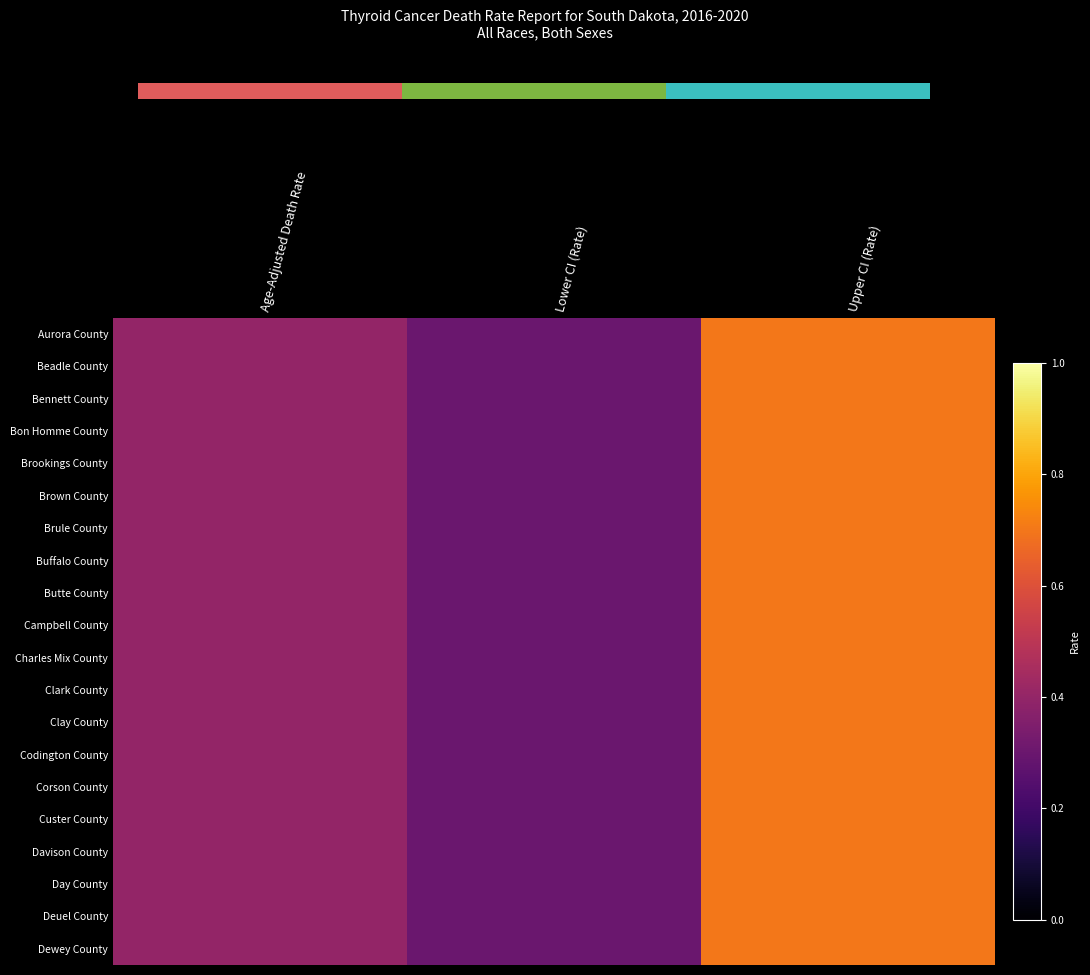

Count the Charles Mix County values in the range 0 to 1.

3